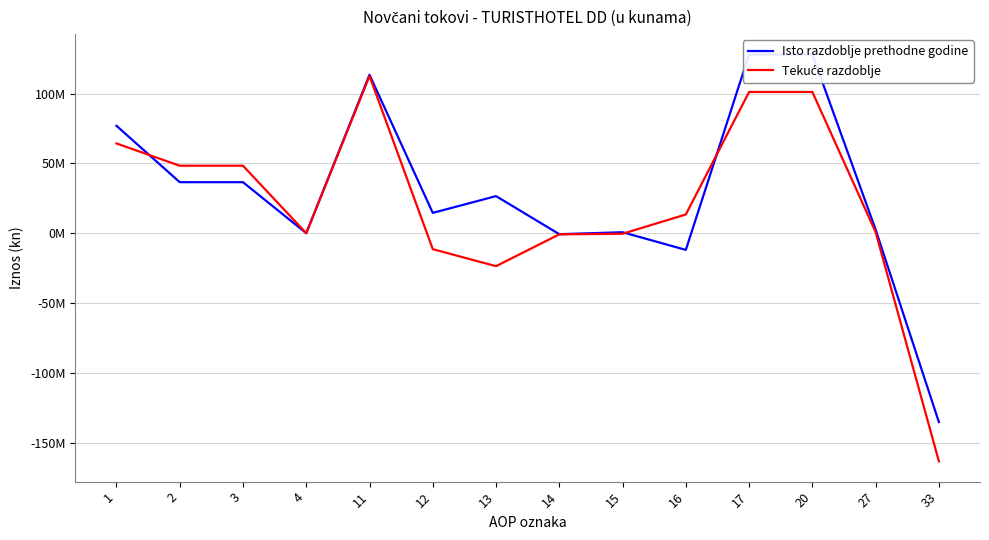

True or false: Tekuće razdoblje has more than 2 points higher than both neighbors.

False